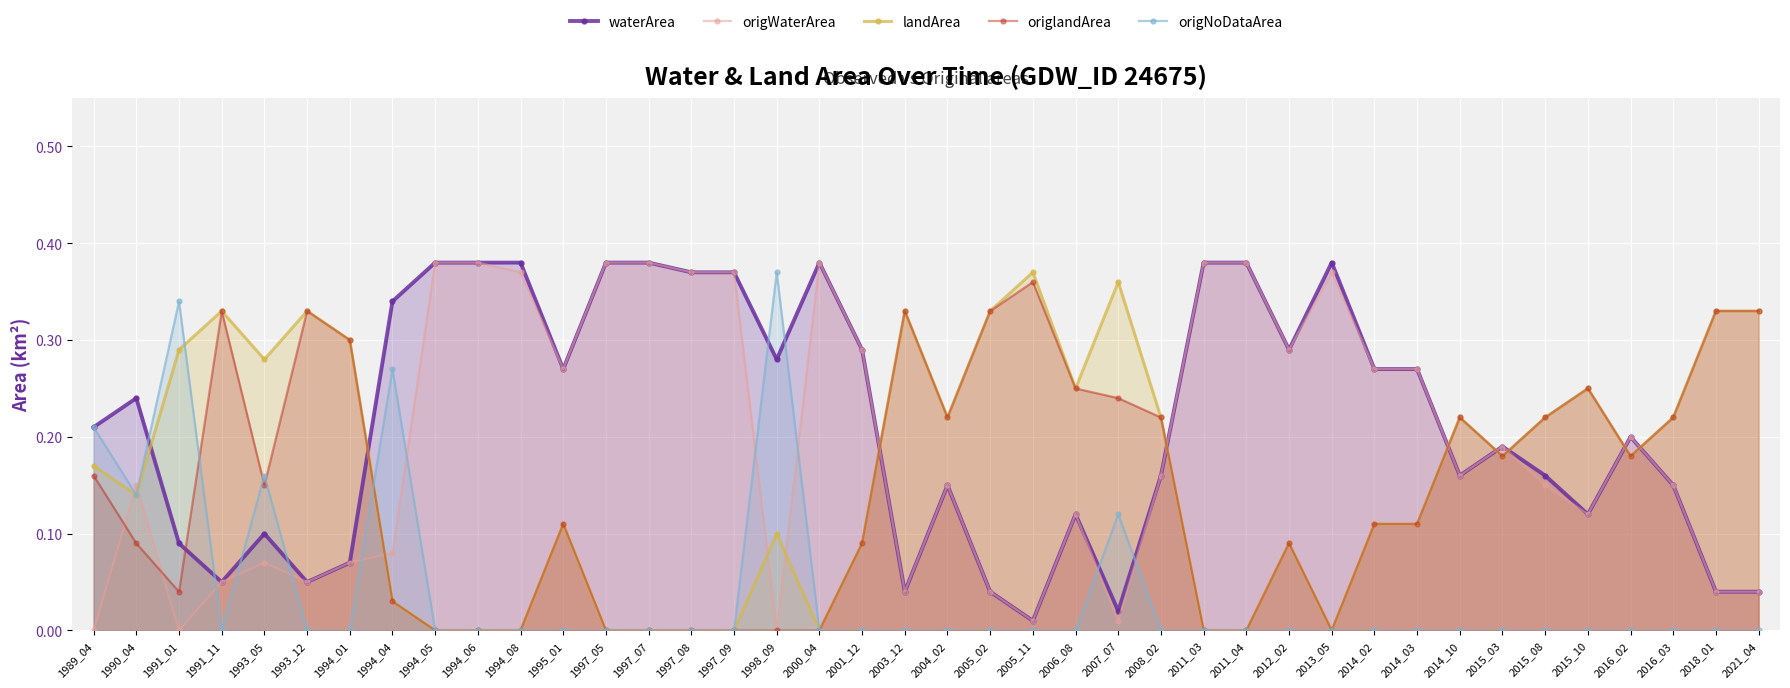

Between which two adjacent categories do origWaterArea and landArea first intersect?

1989_04 and 1990_04